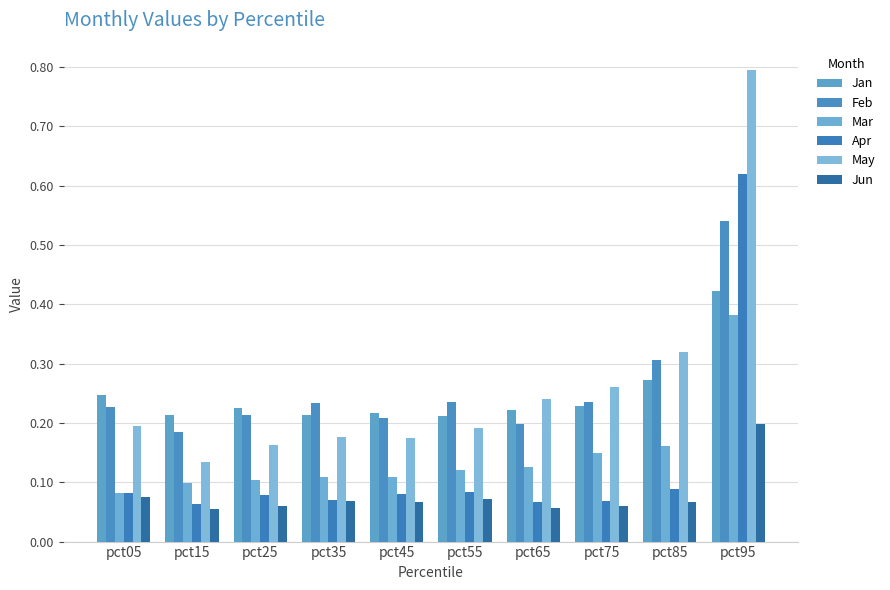

What is the sum of all May values?

2.6